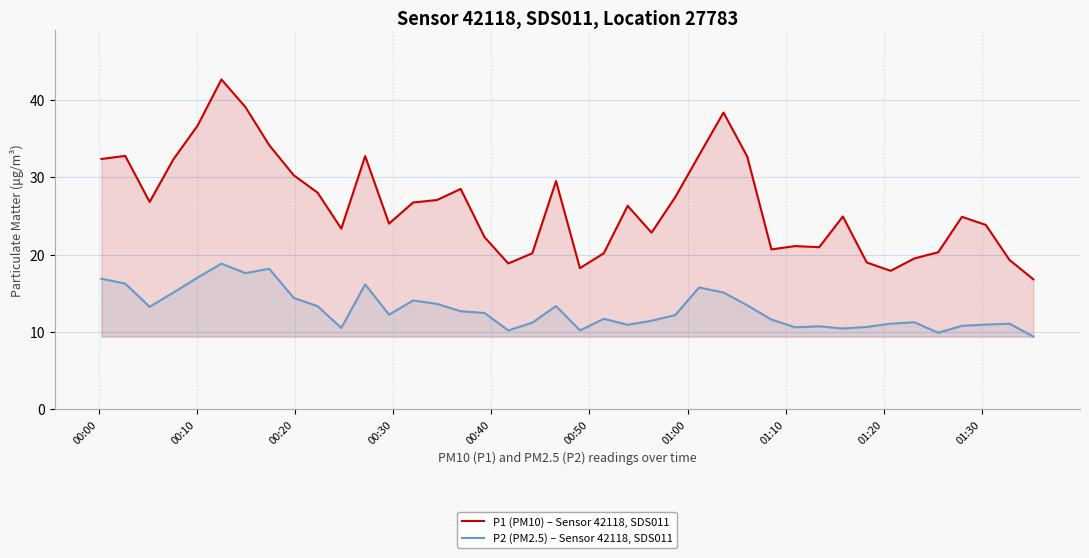

Which series has the largest range (max minus min)?

P1 (PM10) – Sensor 42118, SDS011